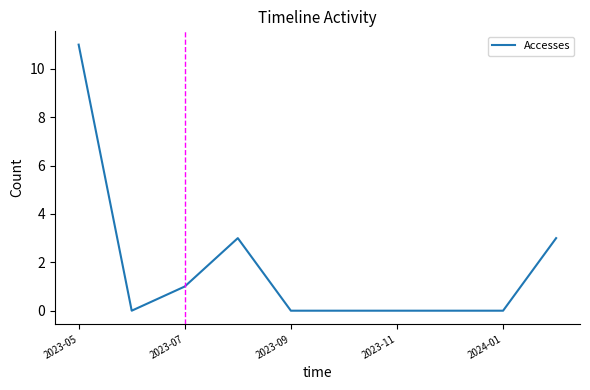

What is the difference between the maximum and minimum values?

11